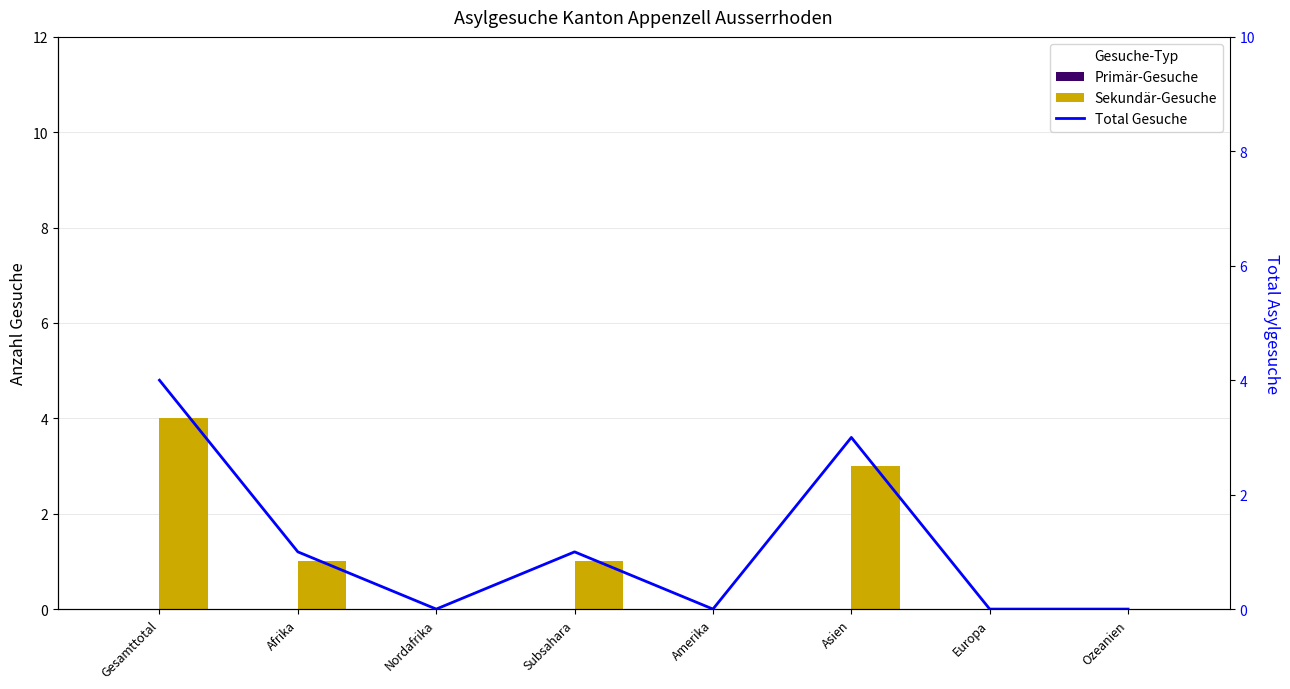

Rank the series by their maximum value, from highest to lowest.

Sekundär-Gesuche, Total Gesuche, Primär-Gesuche